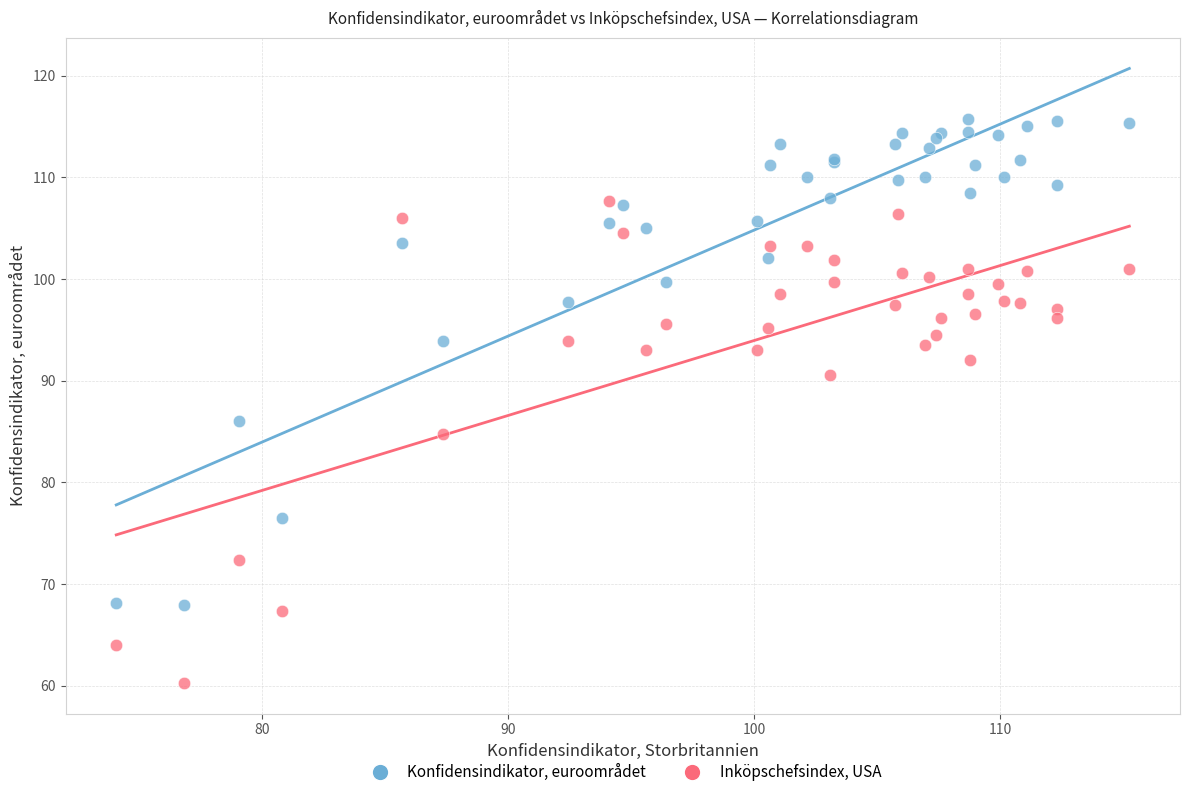

Which series has the widest spread of Y values?

Konfidensindikator, euroområdet